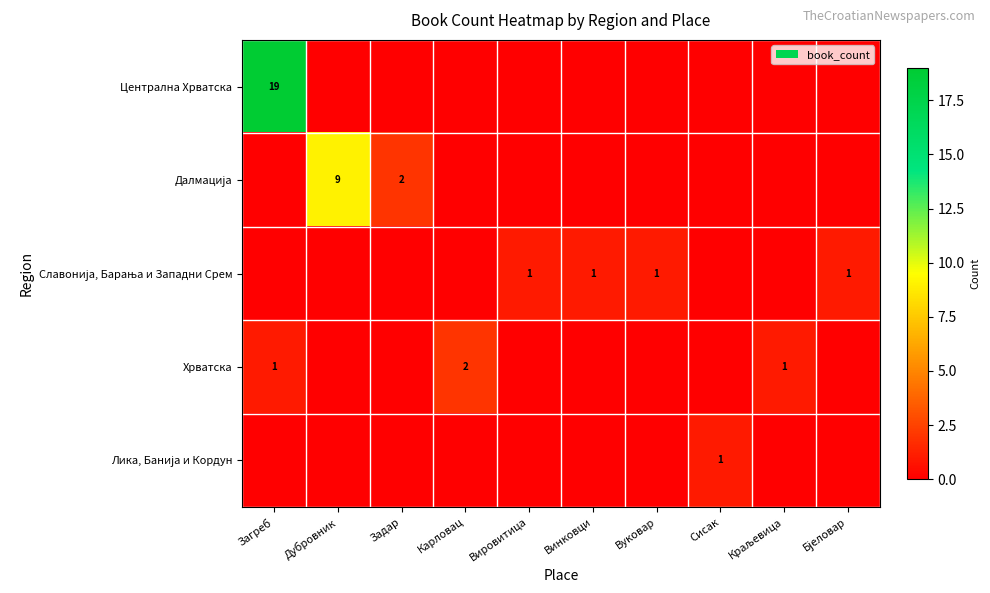

Is the value of Хрватска at Сисак greater than the value of Славонија, Барања и Западни Срем at Загреб?

No